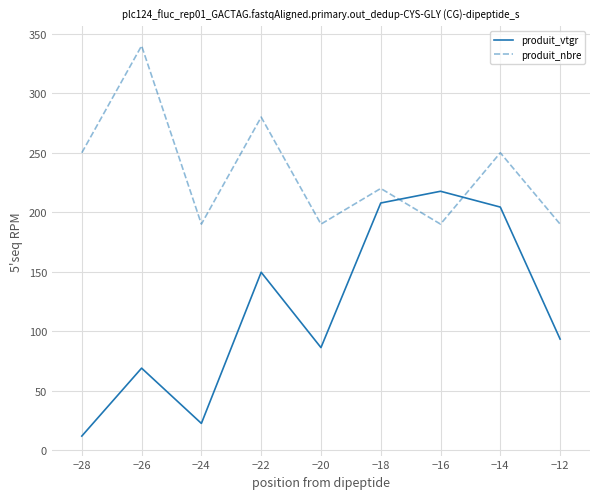

What is the spread (max minus min) of values at −16?

27.6